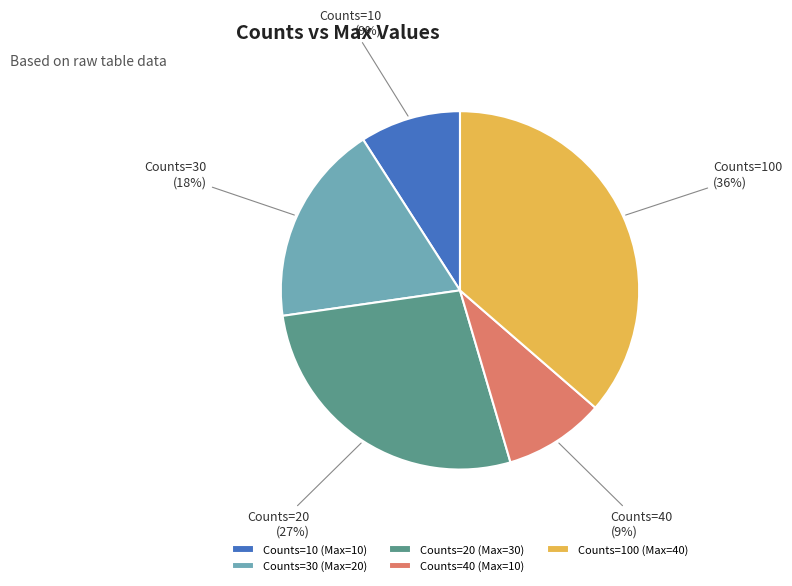

How many segments does this pie chart have?

5